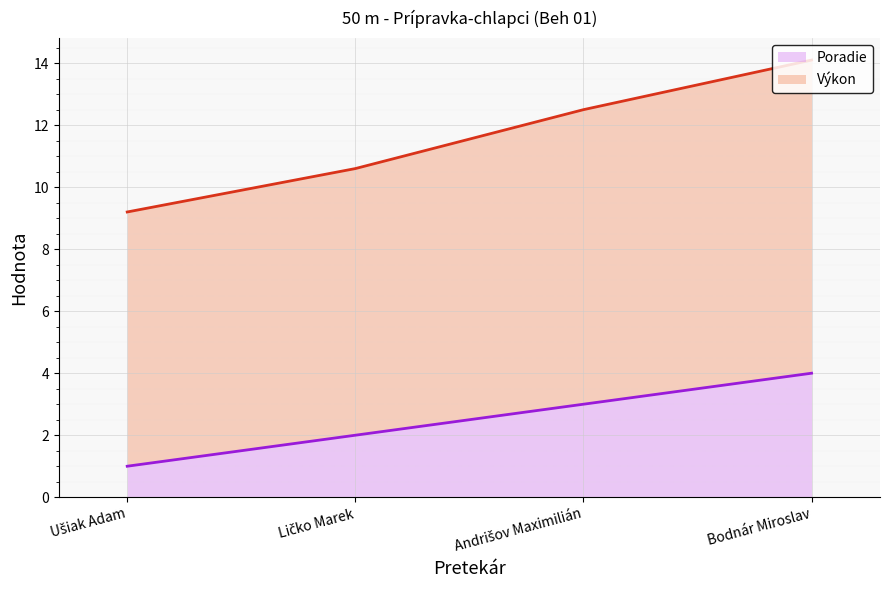

True or false: Poradie has more than 2 interior local peaks.

False